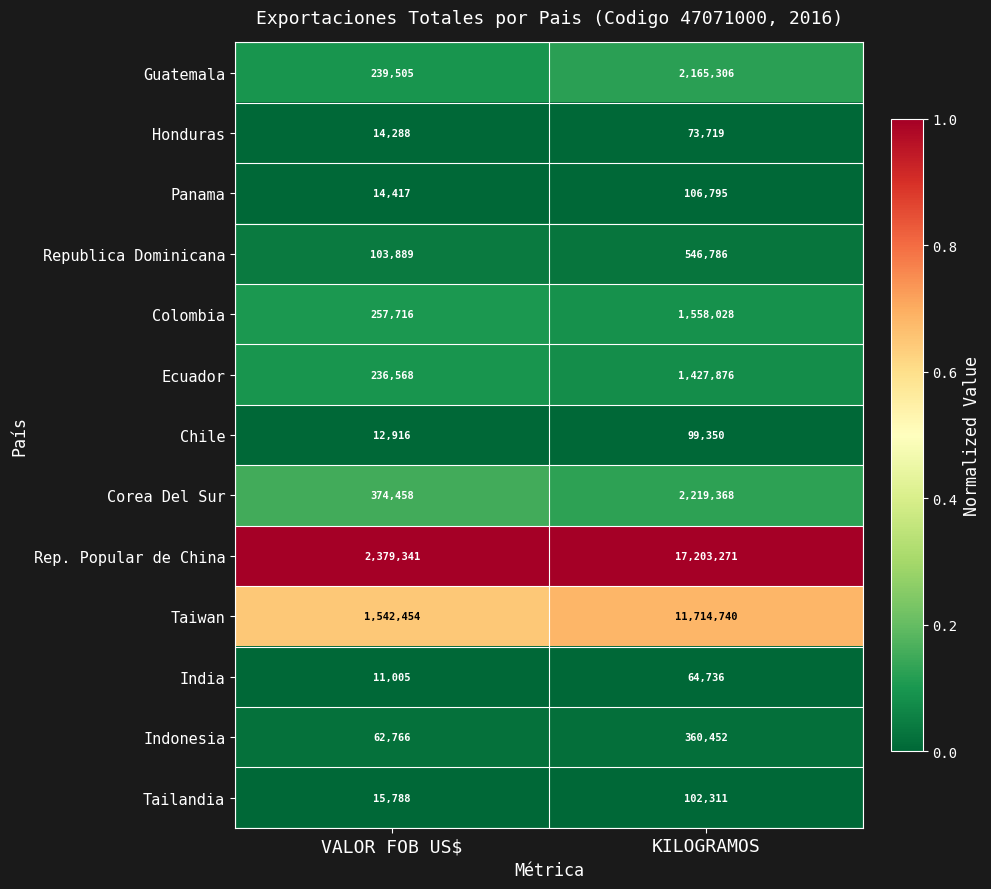

Is it true that Taiwan equals 0.6 at VALOR FOB US$?

True